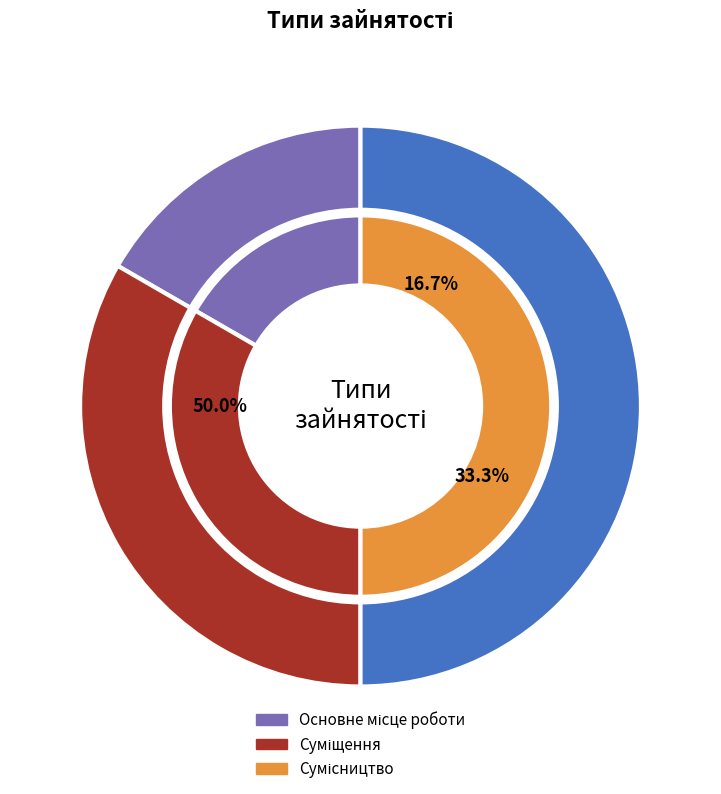

Which slice is the largest?

Сумісництво